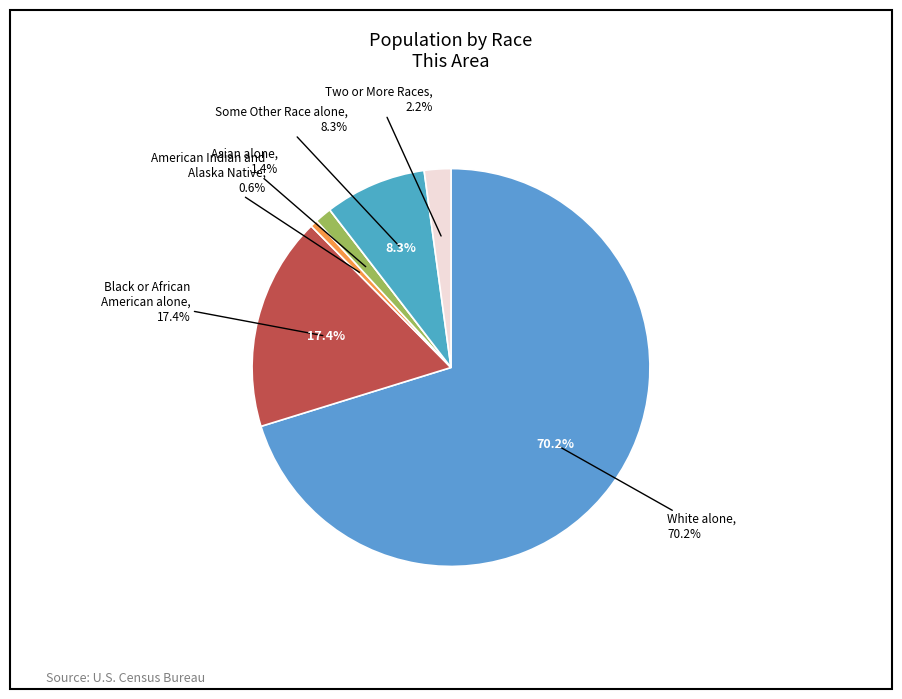

Does Native Hawaiian and Other Pacific Islander represent more than half of the total?

No